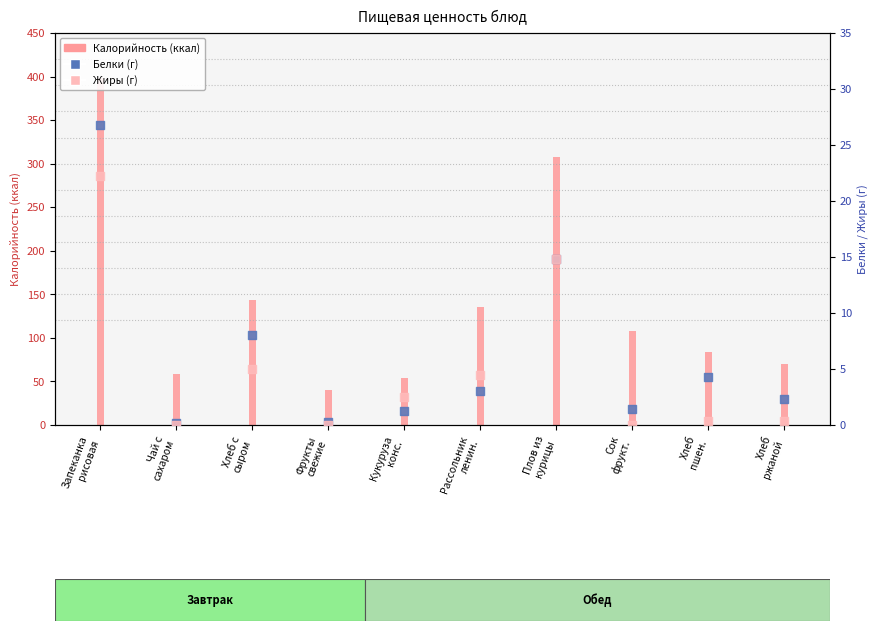

Which series contains the lowest Y value?

Жиры